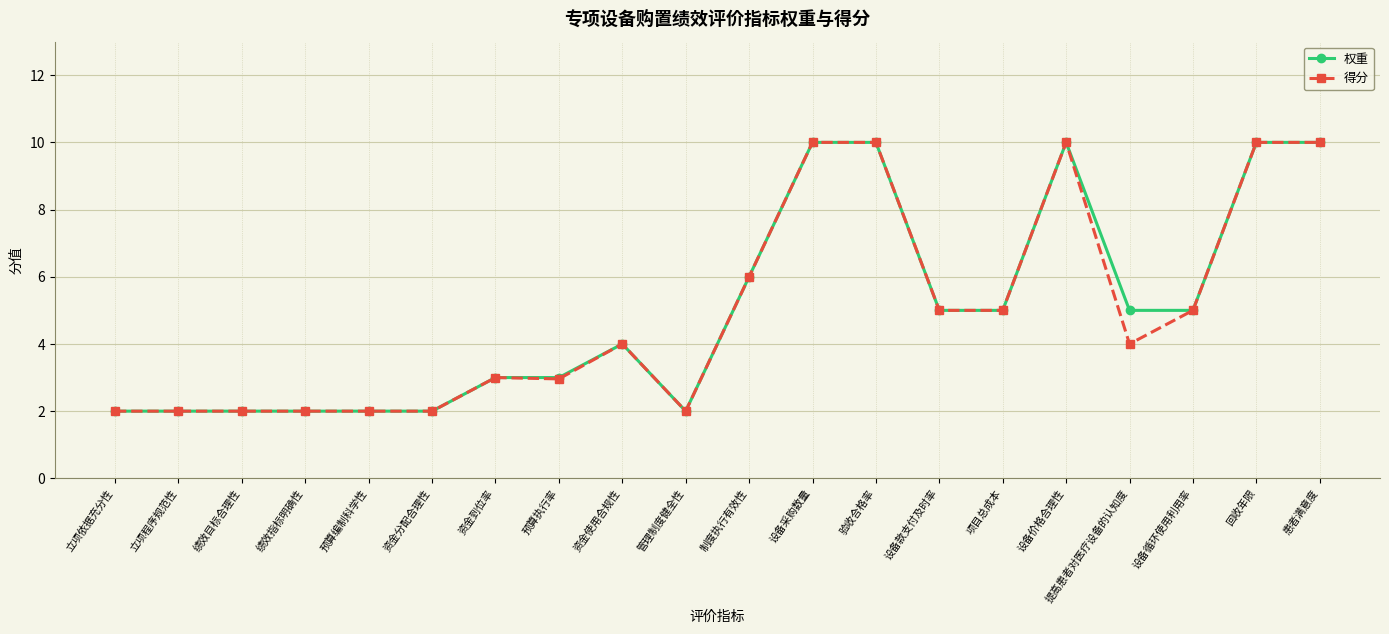

How many data points does each series have?

20